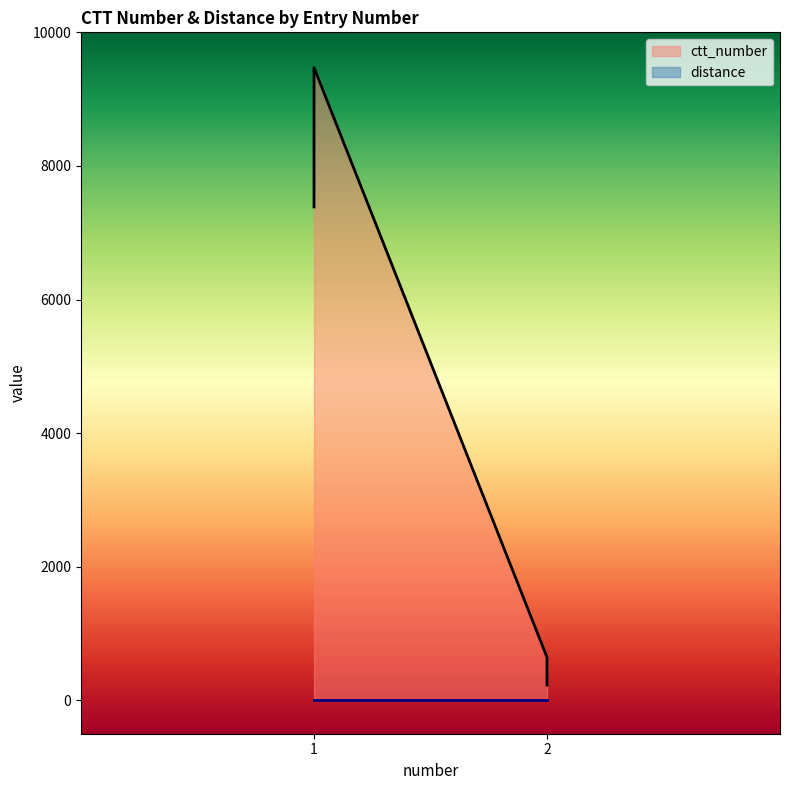

What is the change in value from 1 to 2?

-9243